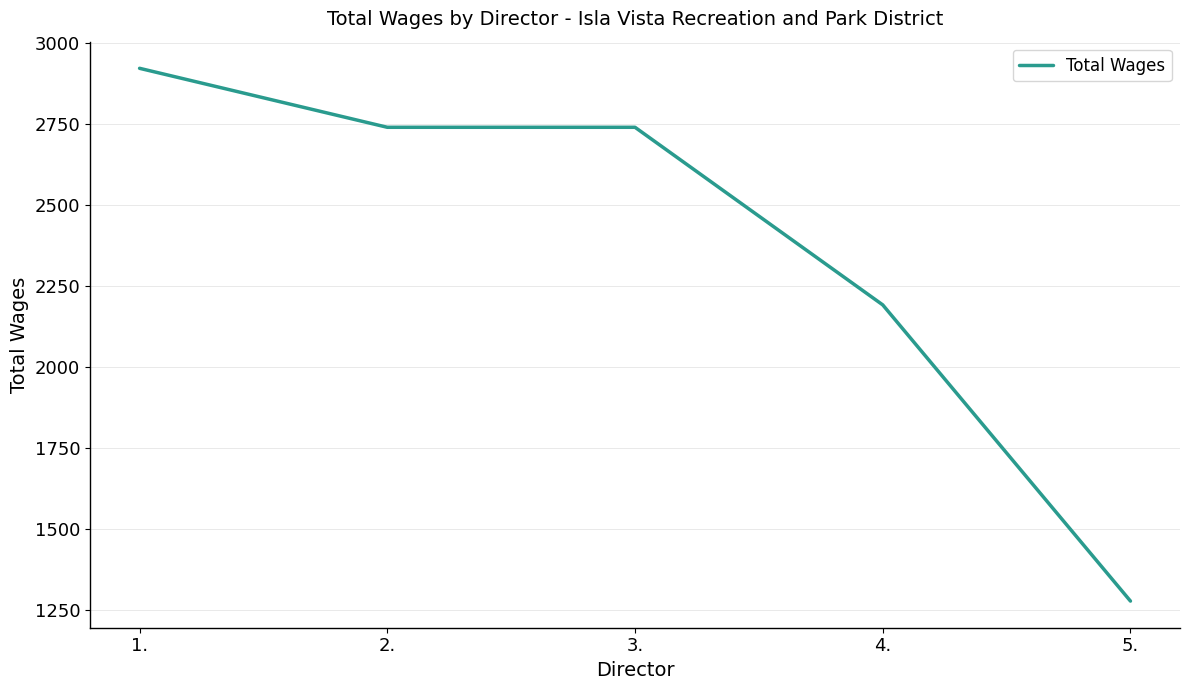

Reading left to right, extract all data points from this chart.

1.=2923	2.=2741	3.=2741	4.=2193	5.=1279